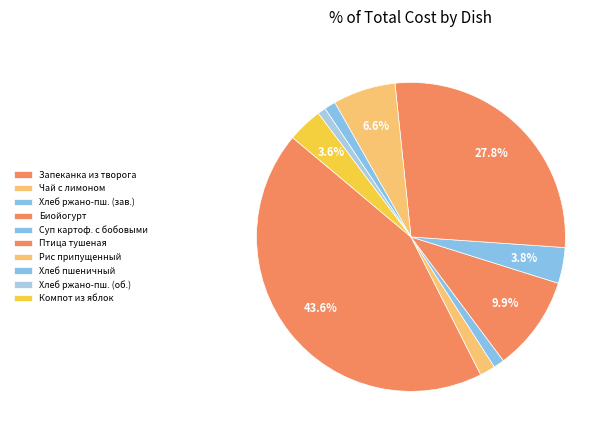

Rank the categories by value from lowest to highest.

Хлеб ржано-пшеничный (обед), Хлеб ржано-пшеничный (завтрак), Хлеб пшеничный, Чай с сахаром с лимоном, Компот из свежих яблок, Суп картофельный с бобовыми, Рис припущенный, Биойогурт, Птица тушеная в соусе, Запеканка из творога